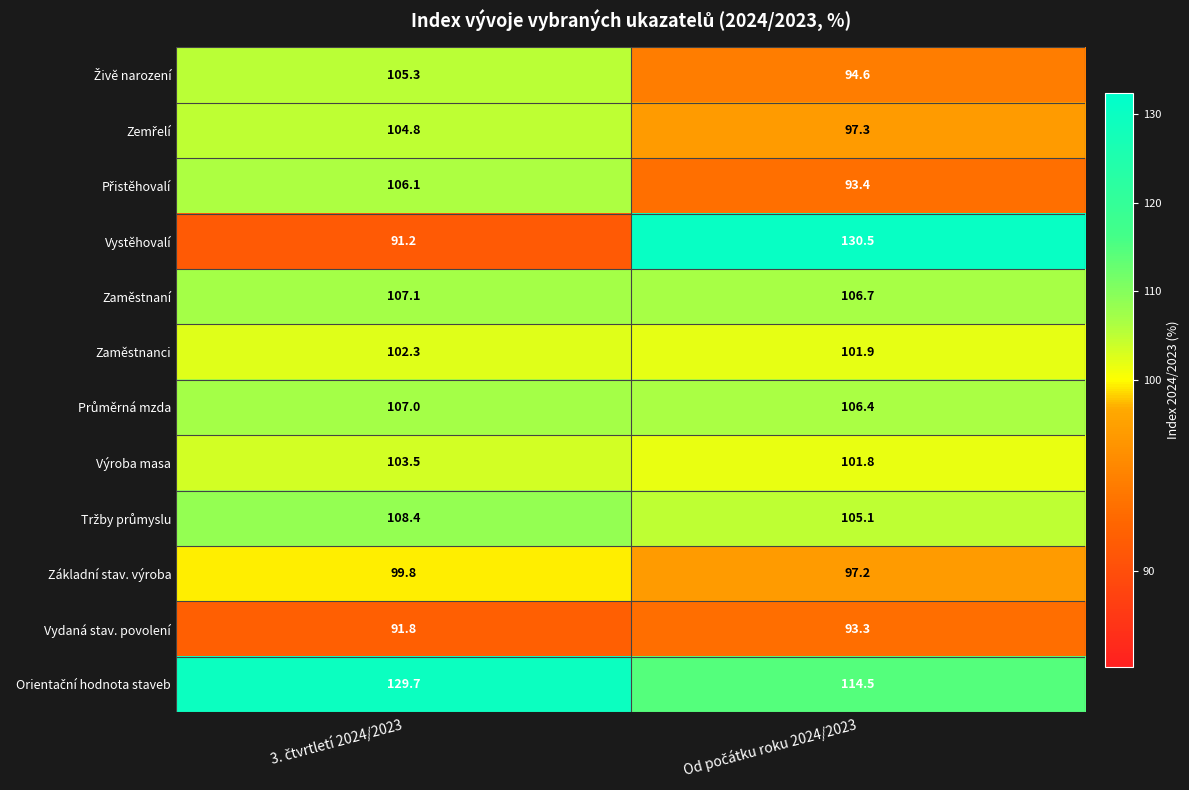

Count the number of data series in this chart.

12